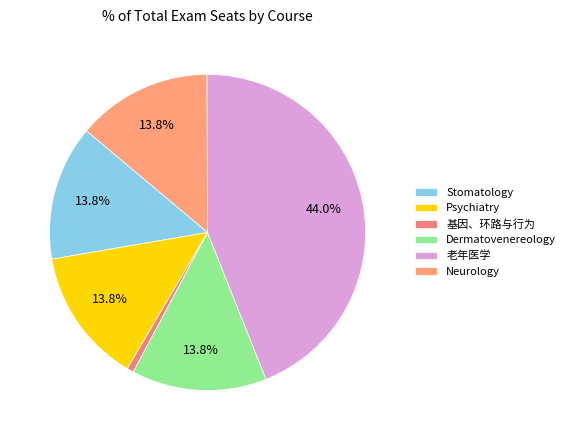

To the nearest percent, what is the difference between the 基因、环路与行为 and Stomatology slice percentages?

13%